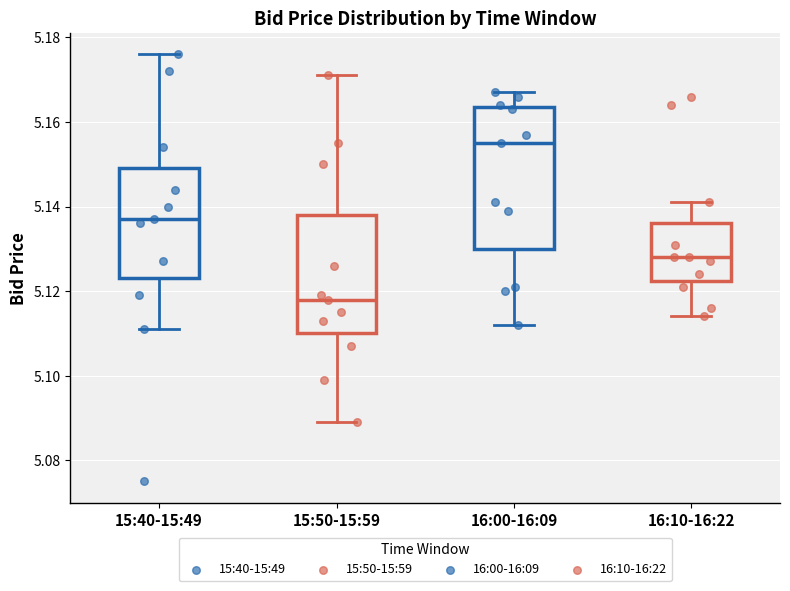

Which box's median line is the lowest?

15:50-15:59